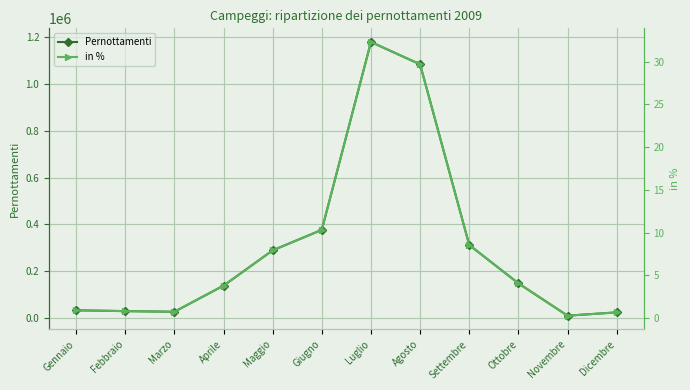

Reading left to right, list all the values displayed in this chart.

Pernottamenti: 32923.0	29492.0	26635.0	138345.0	289322.0	376958.0	1180435.0	1085036.0	312304.0	148342.0	9999.0	24083.0
in %: 0.9	0.8	0.7	3.8	7.9	10.3	32.3	29.7	8.5	4.1	0.3	0.7